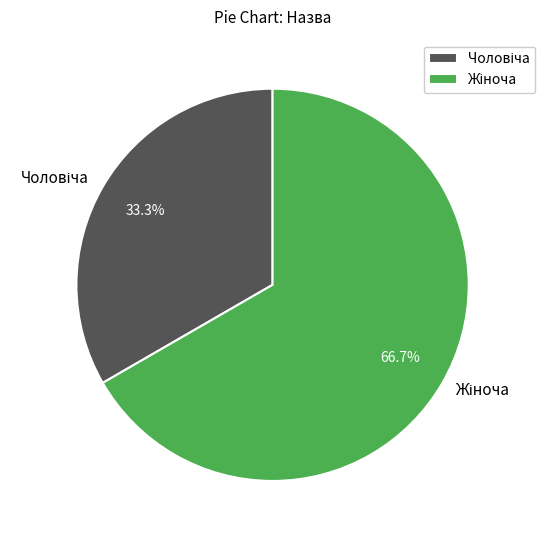

How many slices are in this pie chart?

2